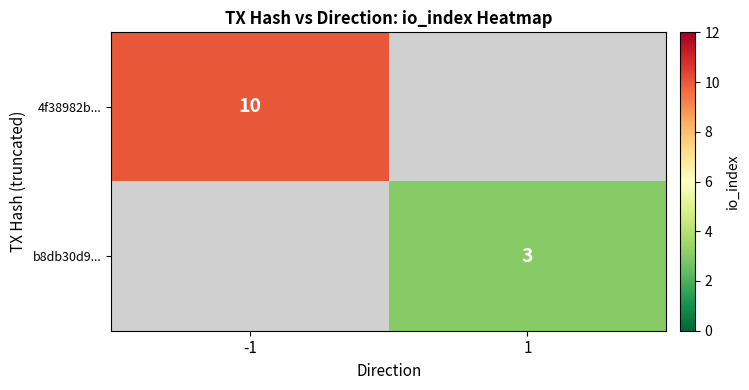

True or false: b8db30d9... has a value of 3 at 1.

True